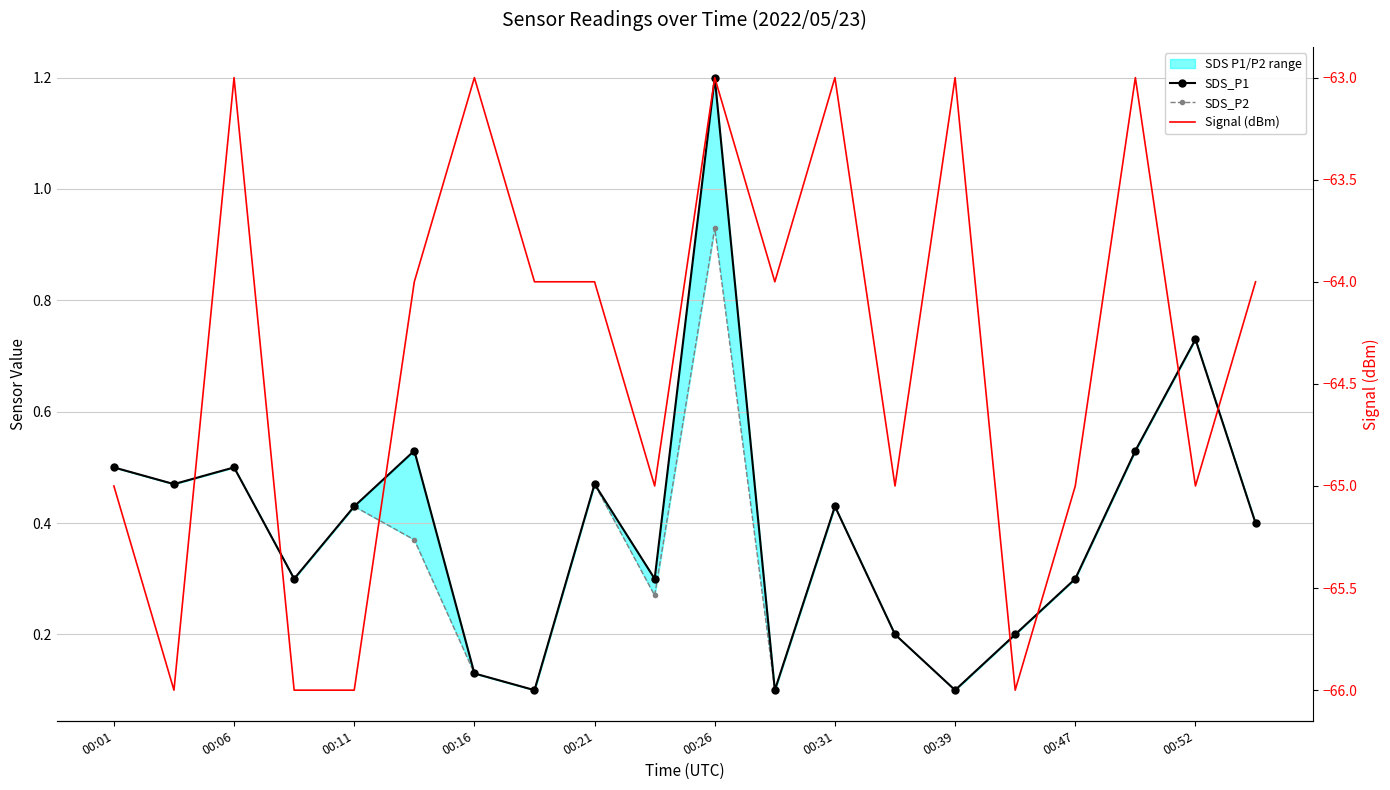

What is the difference between the maximum and second lowest values in the SDS_P1 series?

1.1